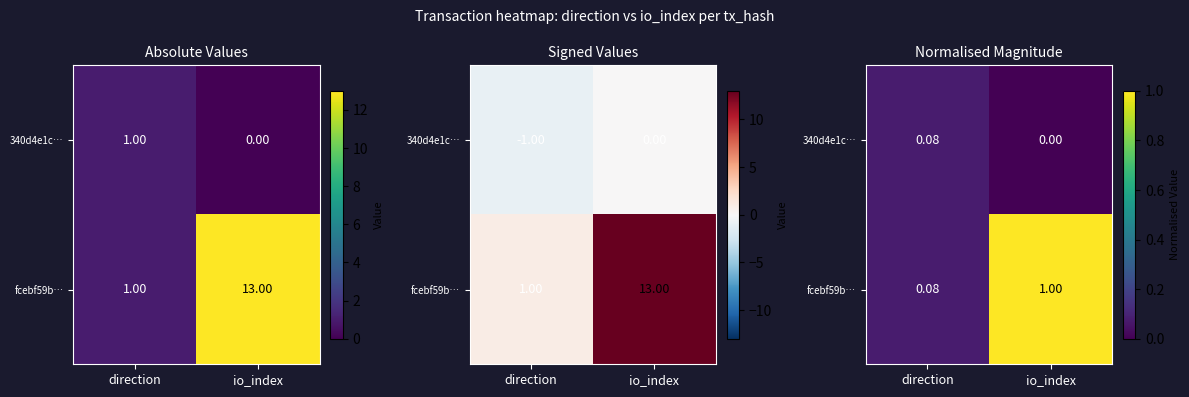

True or false: 340d4e1c… has a value of 0.1 at direction.

False